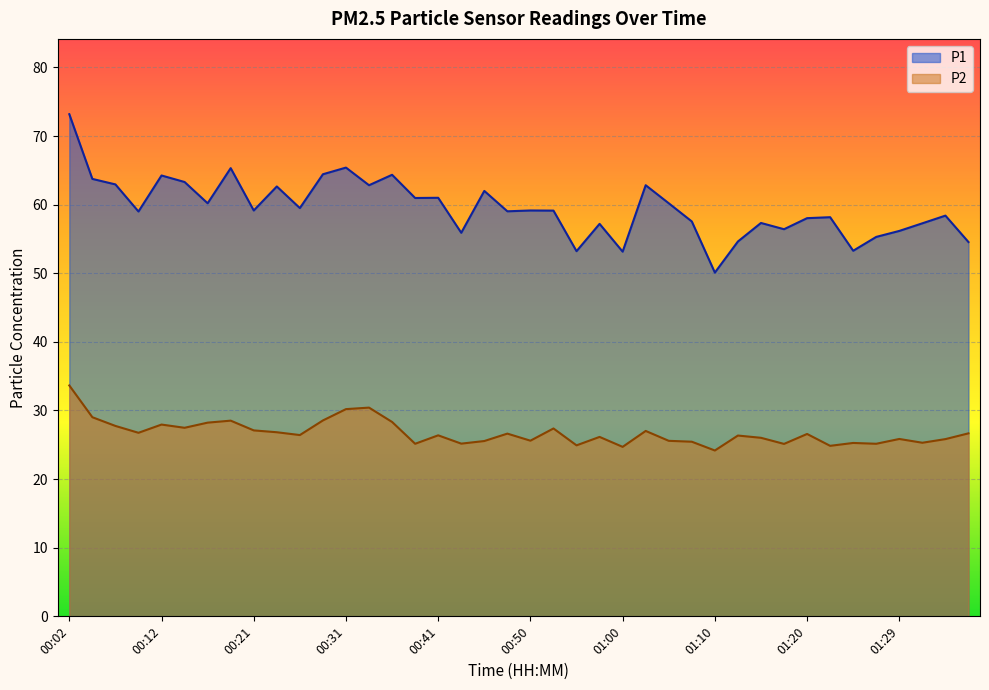

At which label is P1 closest to 61?

00:41